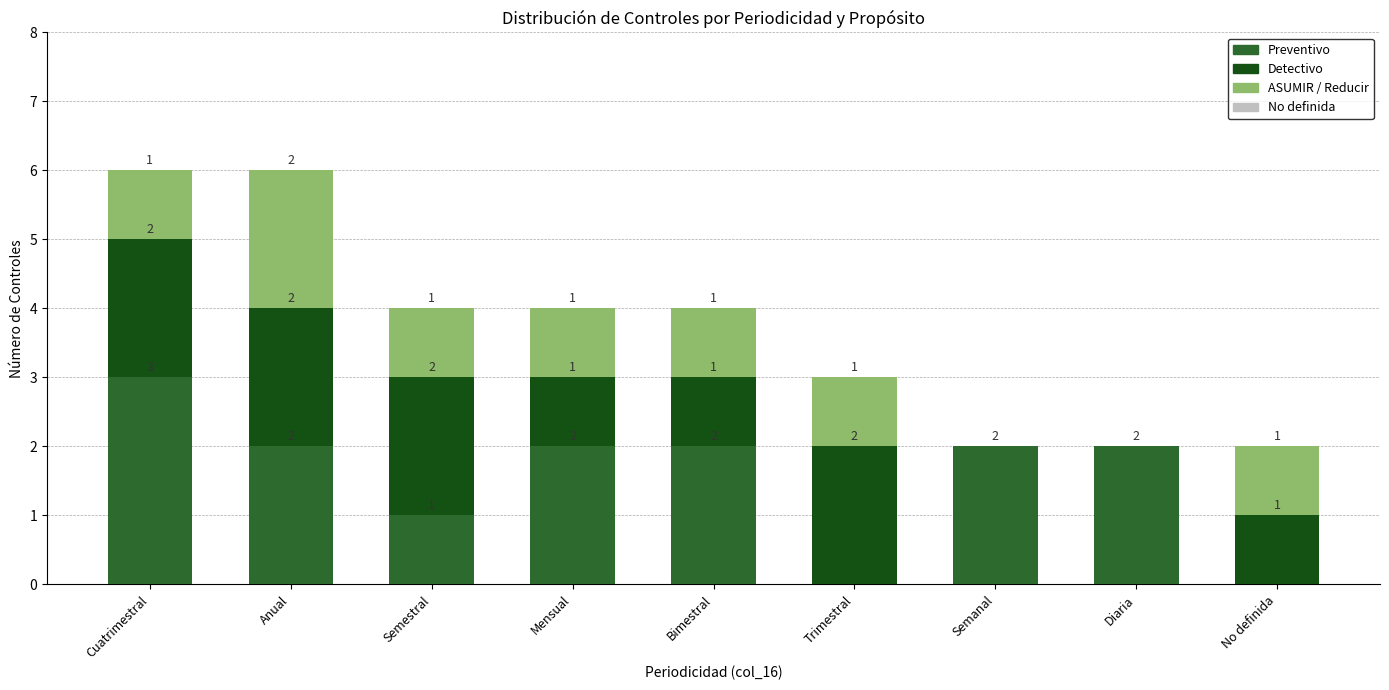

What is the total value across all series at Cuatrimestral?

6